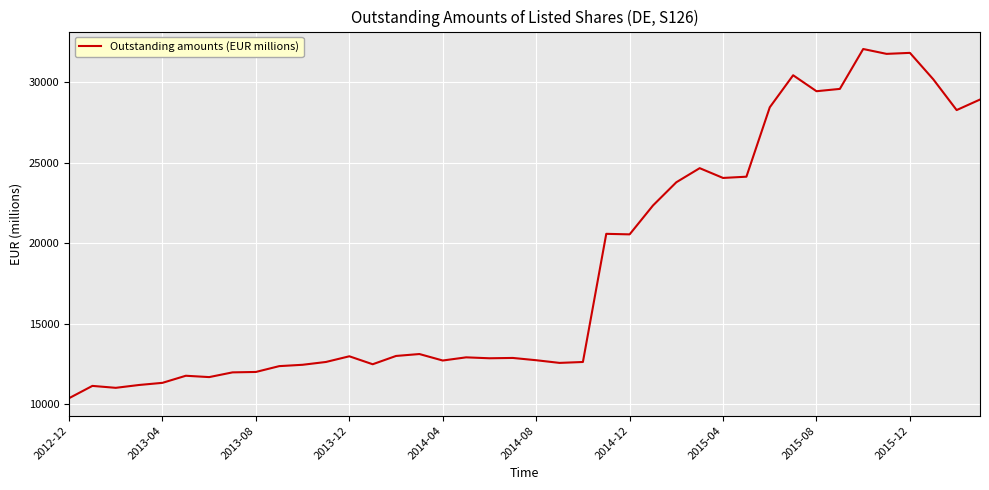

What is the difference between the maximum and minimum values?

21712